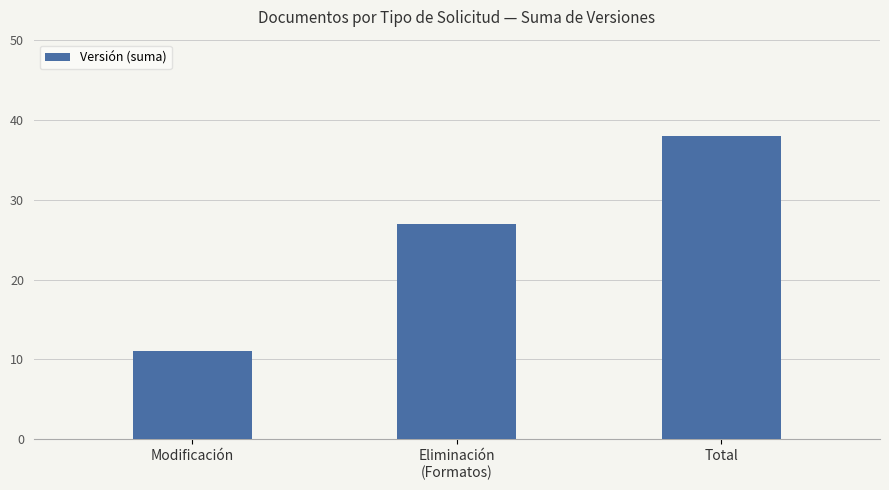

Count the values in the range 11 to 38.

3